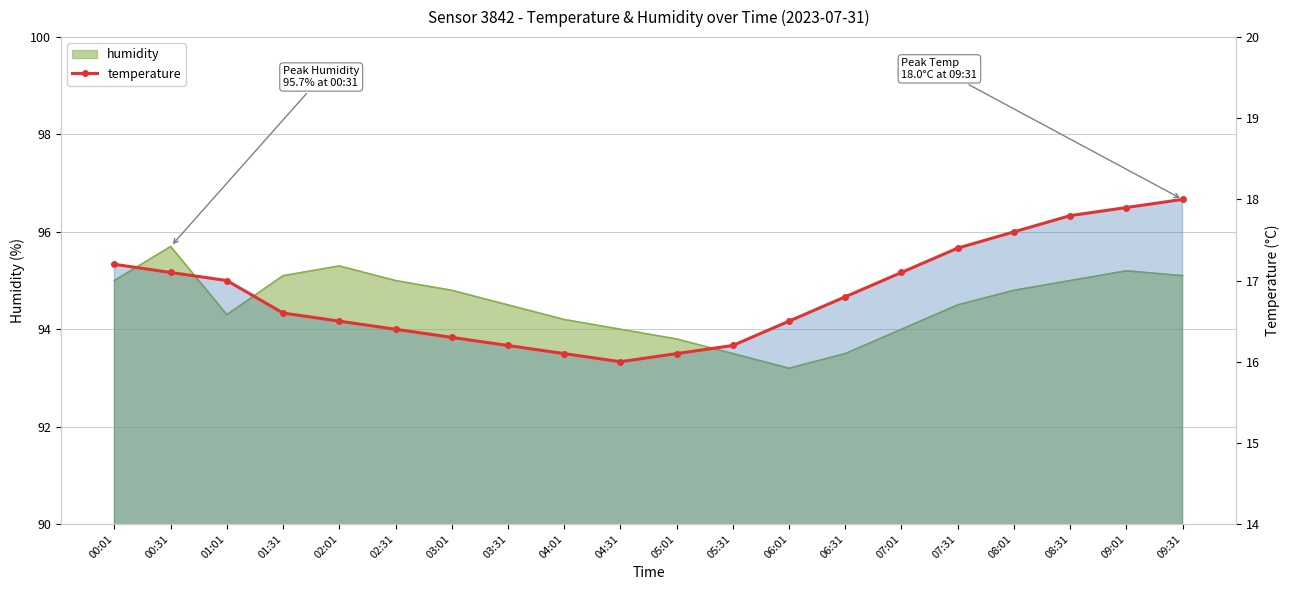

What is the value of the 14th point from the left?

16.8